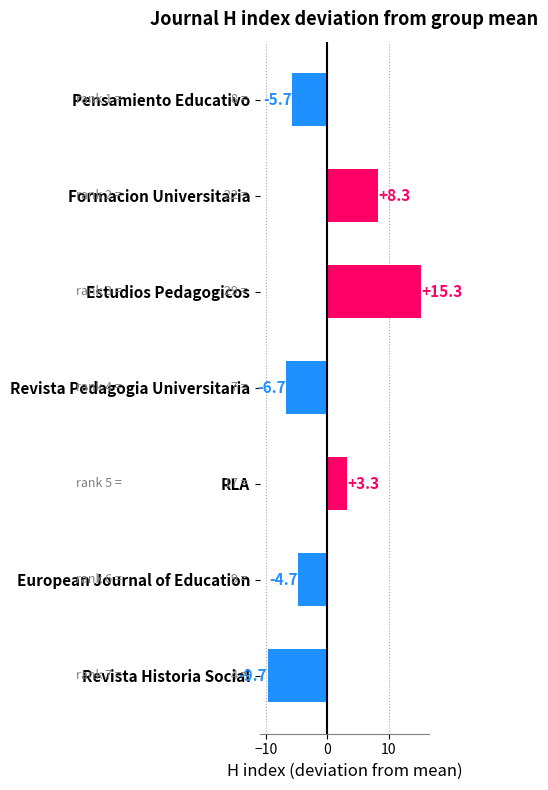

Is it true that the value at Formacion Universitaria is 8.3?

True